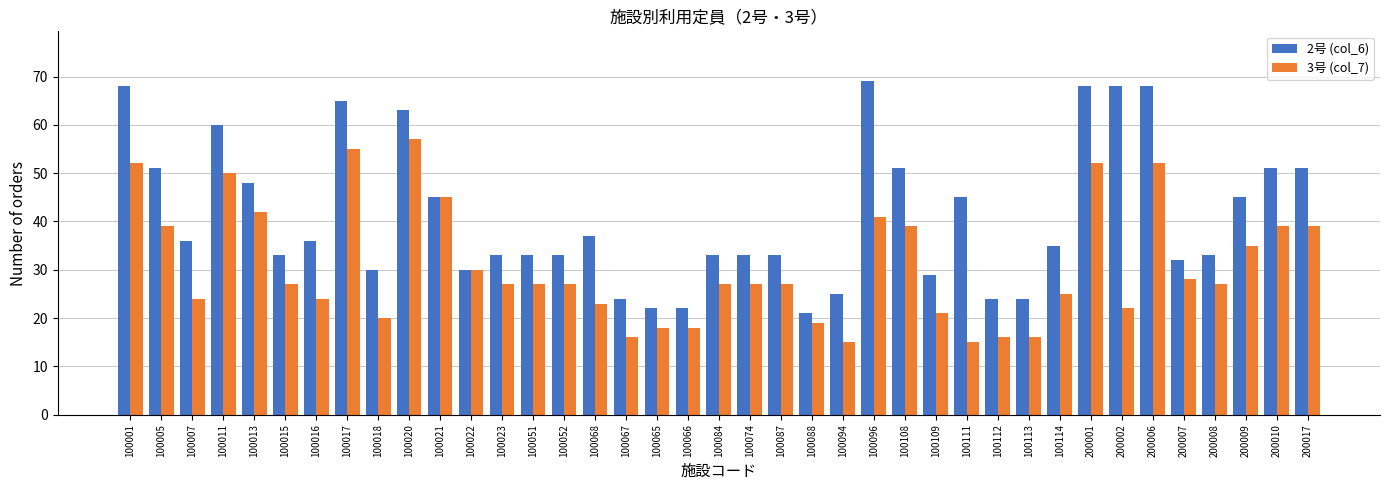

What is the minimum value shown in the chart?

15